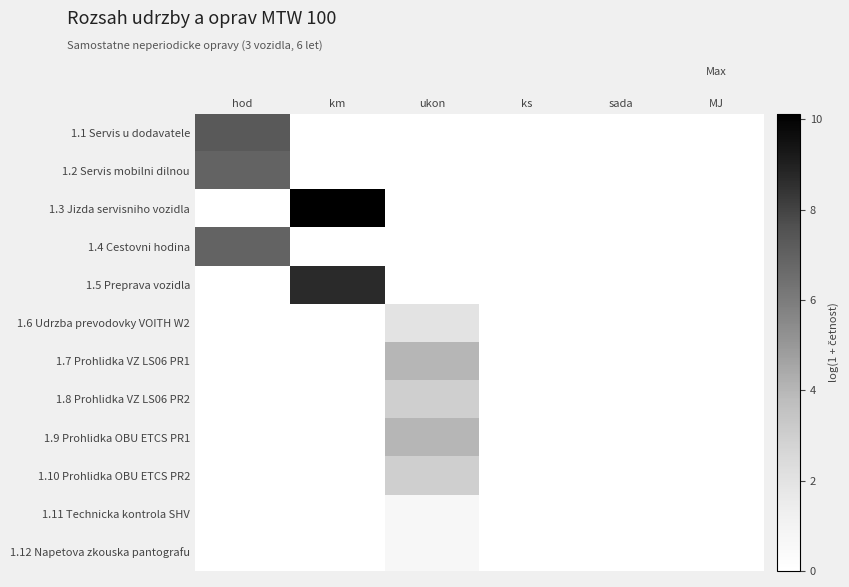

At ks, list the series in order from largest to smallest.

1.1 Servis u dodavatele, 1.2 Servis mobilni dilnou, 1.3 Jizda servisniho vozidla, 1.4 Cestovni hodina, 1.5 Preprava vozidla, 1.6 Udrzba prevodovky VOITH W2, 1.7 Prohlidka VZ LS06 PR1, 1.8 Prohlidka VZ LS06 PR2, 1.9 Prohlidka OBU ETCS PR1, 1.10 Prohlidka OBU ETCS PR2, 1.11 Technicka kontrola SHV, 1.12 Napetova zkouska pantografu